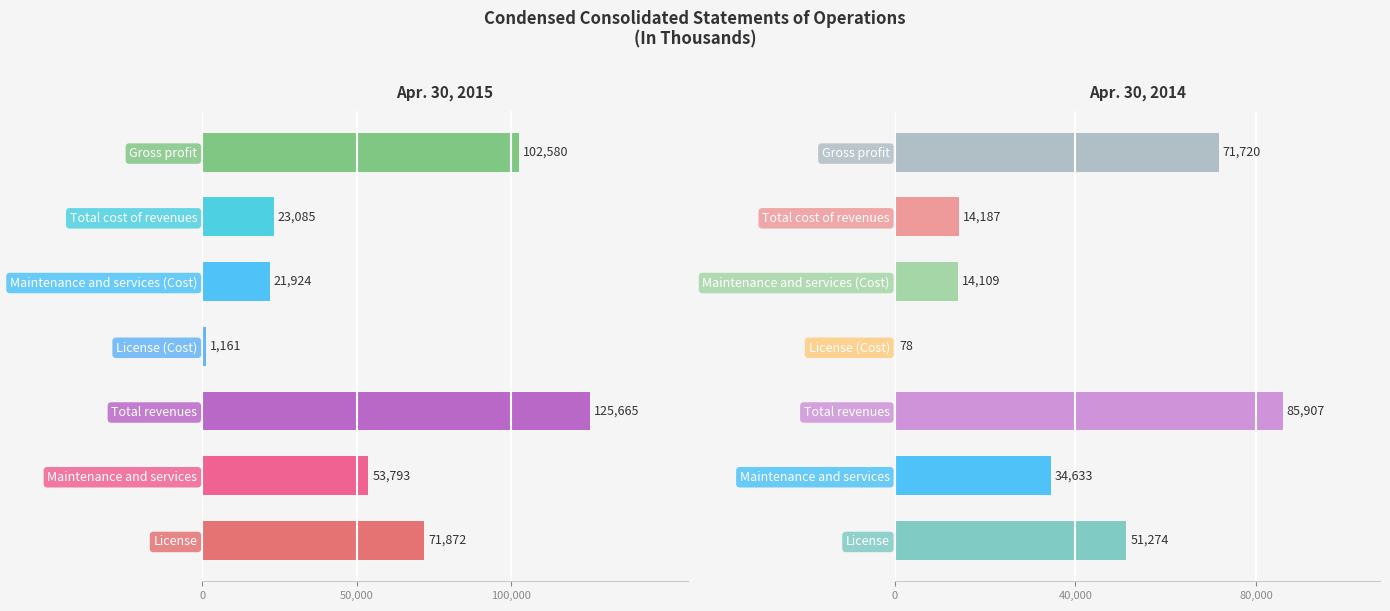

What is the sum of the Apr. 30, 2014 values at Gross profit and Total cost of revenues?

85907